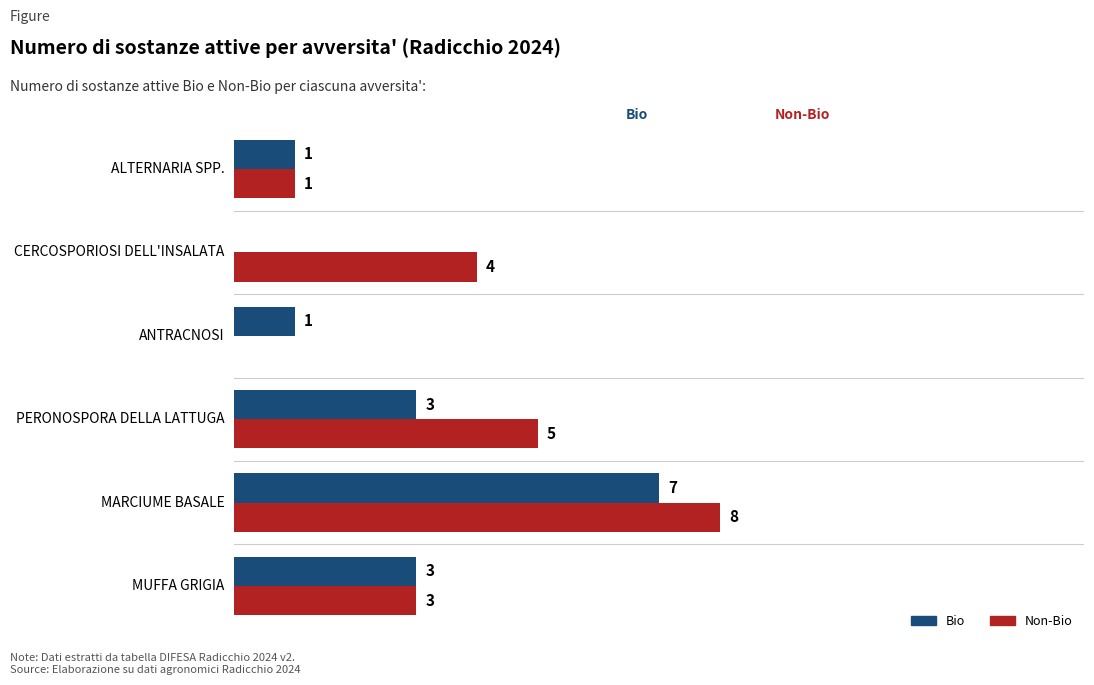

Is the value of Bio at MARCIUME BASALE greater than the value of Non-Bio at ANTRACNOSI?

Yes